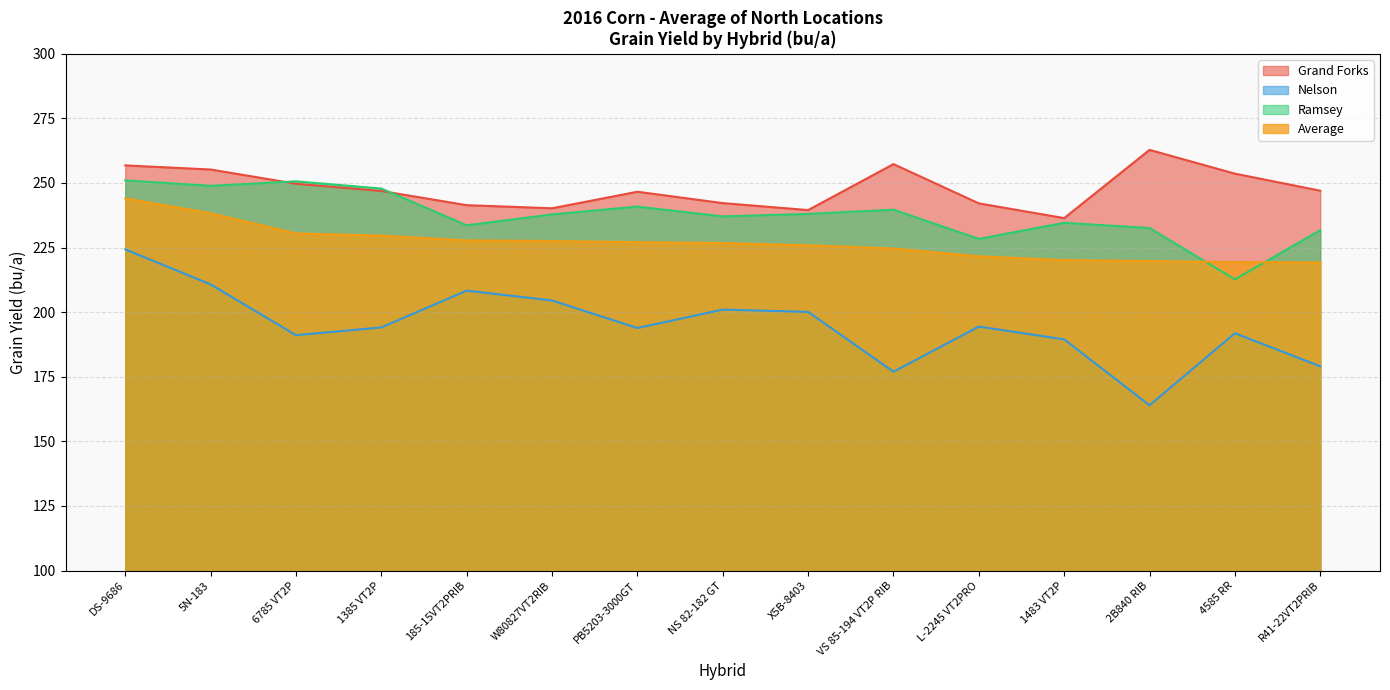

Between 1483 VT2P and 6785 VT2P, which is larger?

6785 VT2P